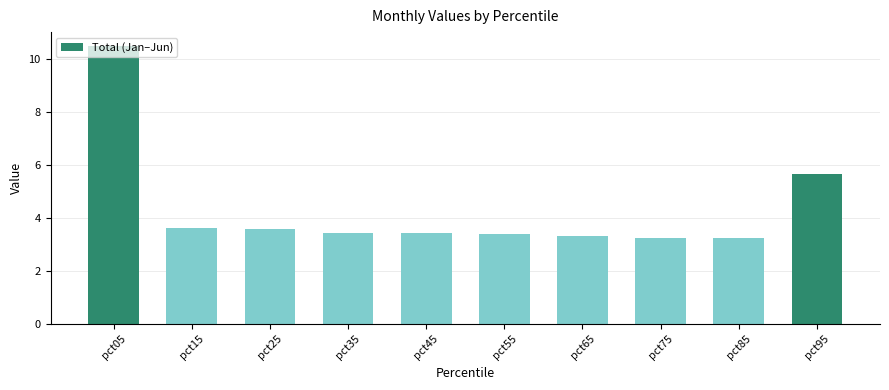

Is it true that the value at pct15 is 3.6?

True